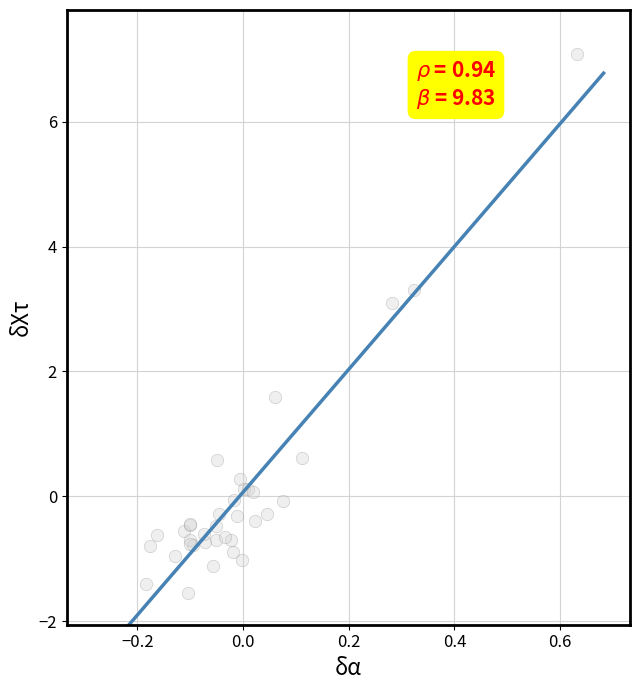

What Y value in the scatter plot is closest to 2?

1.6